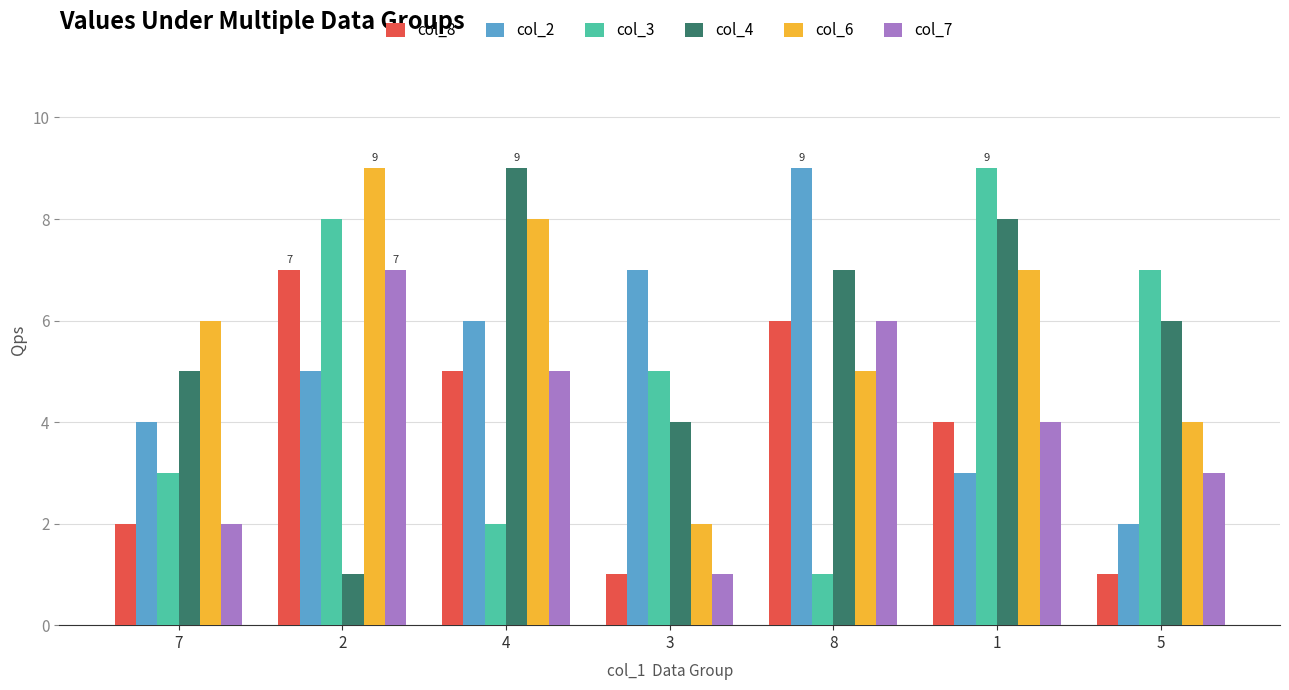

At how many categories does at least one series exceed 3?

7